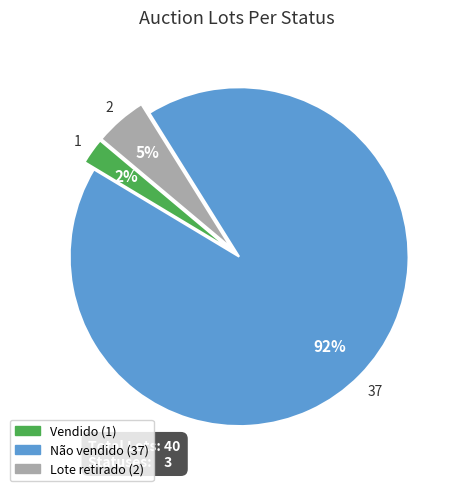

Is it true that Vendido is 2% of the pie?

True